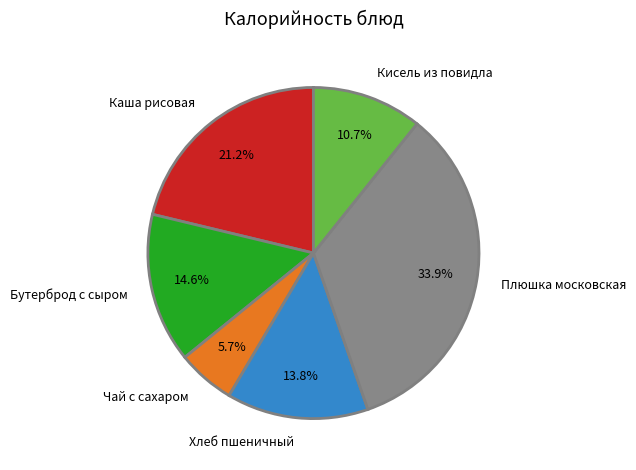

The Плюшка московская slice represents 34% of the pie. True or false?

True